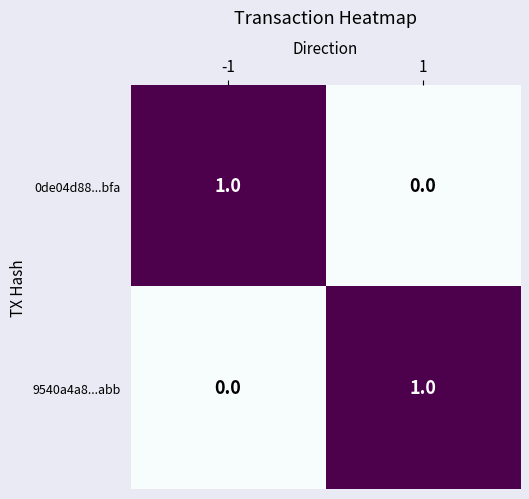

The value of 0de04d88...bfa at -1 is 1. True or false?

True